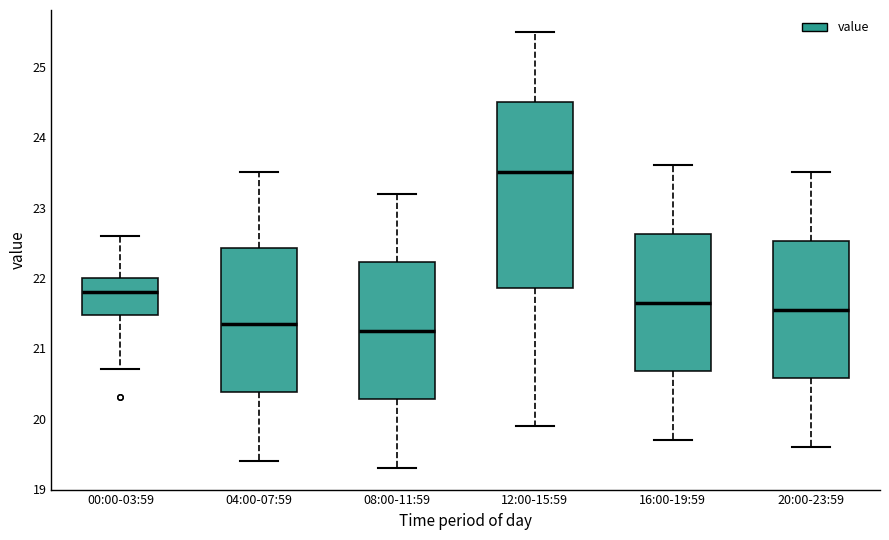

Where does the lower whisker of the box for 12:00-15:59 end on the y-axis? The values are not printed on the chart, so give them approximately, as read against the axis.

19.9